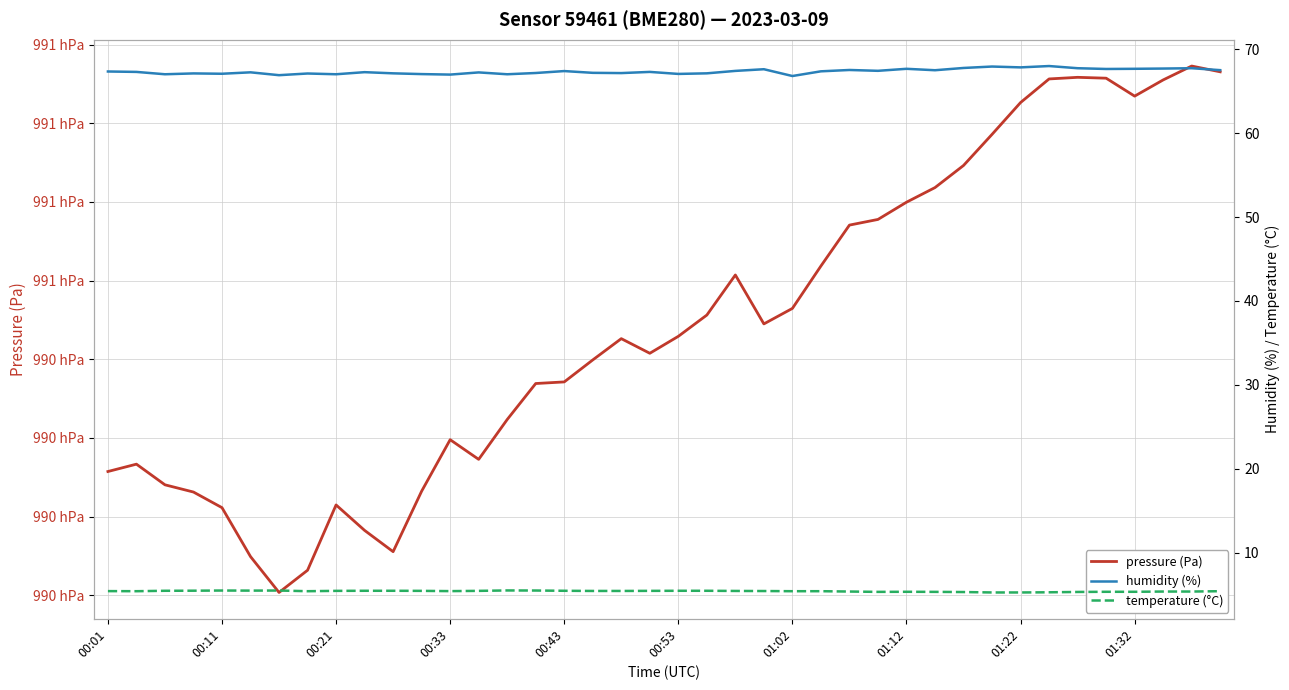

True or false: temperature (°C) and humidity (%) cross at least once.

False